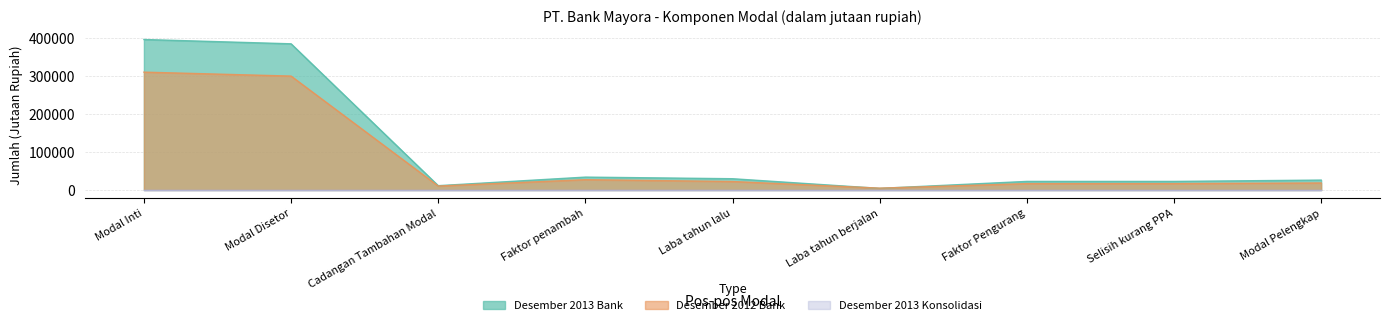

Does the chart have visible grid lines?

Yes